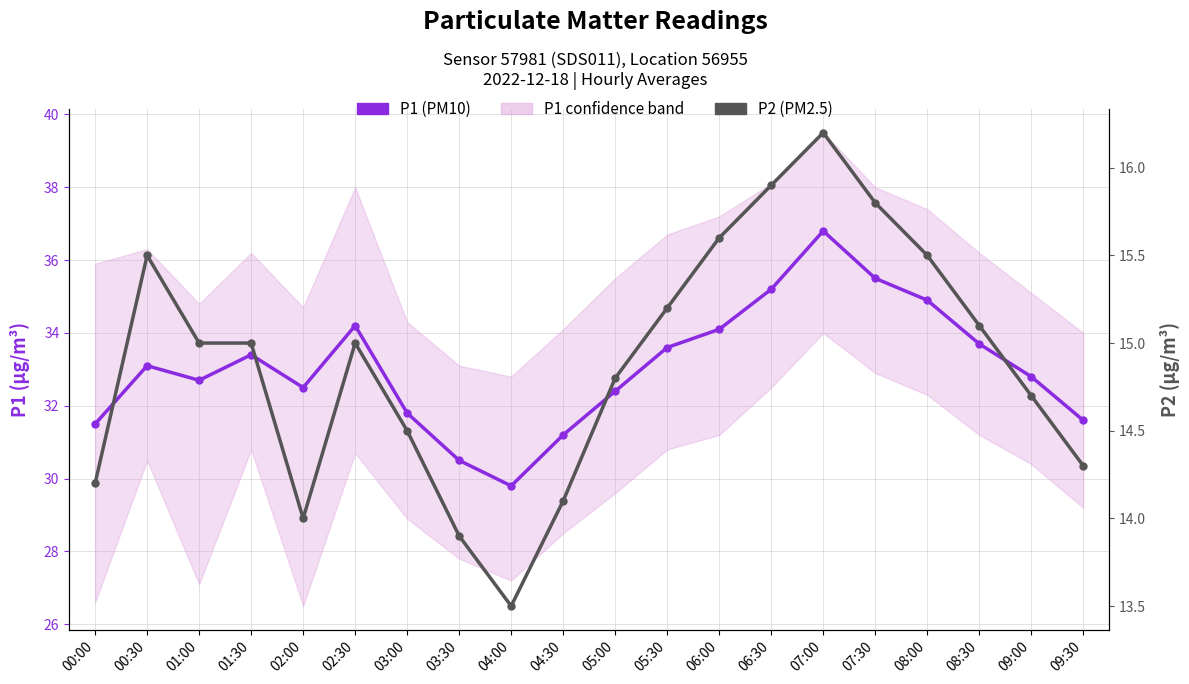

What is the label of the 10th point from the left?

04:30